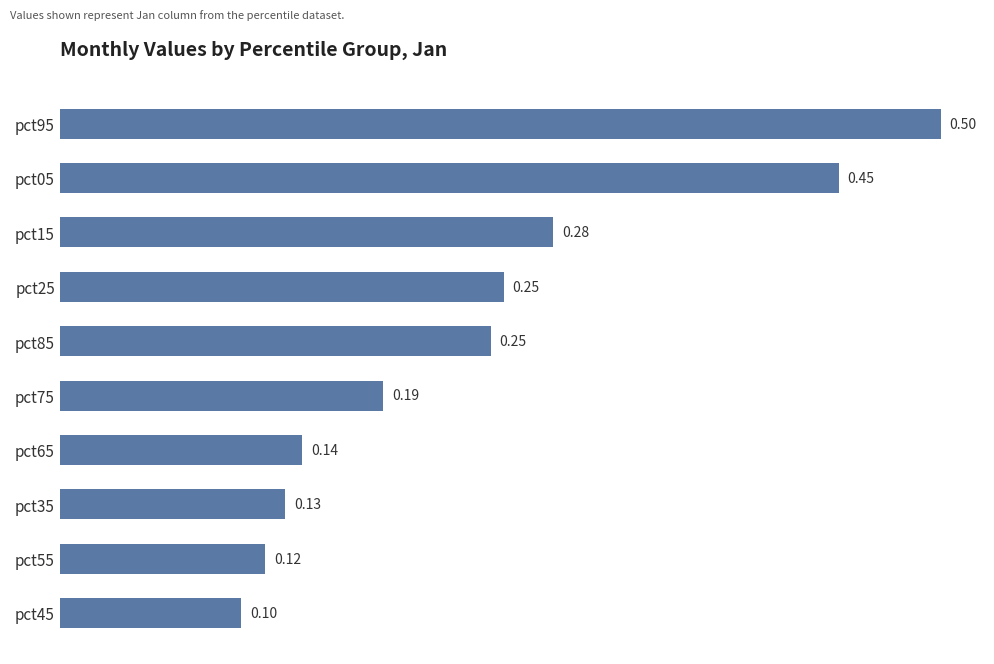

What is the minimum value shown in the chart?

0.1